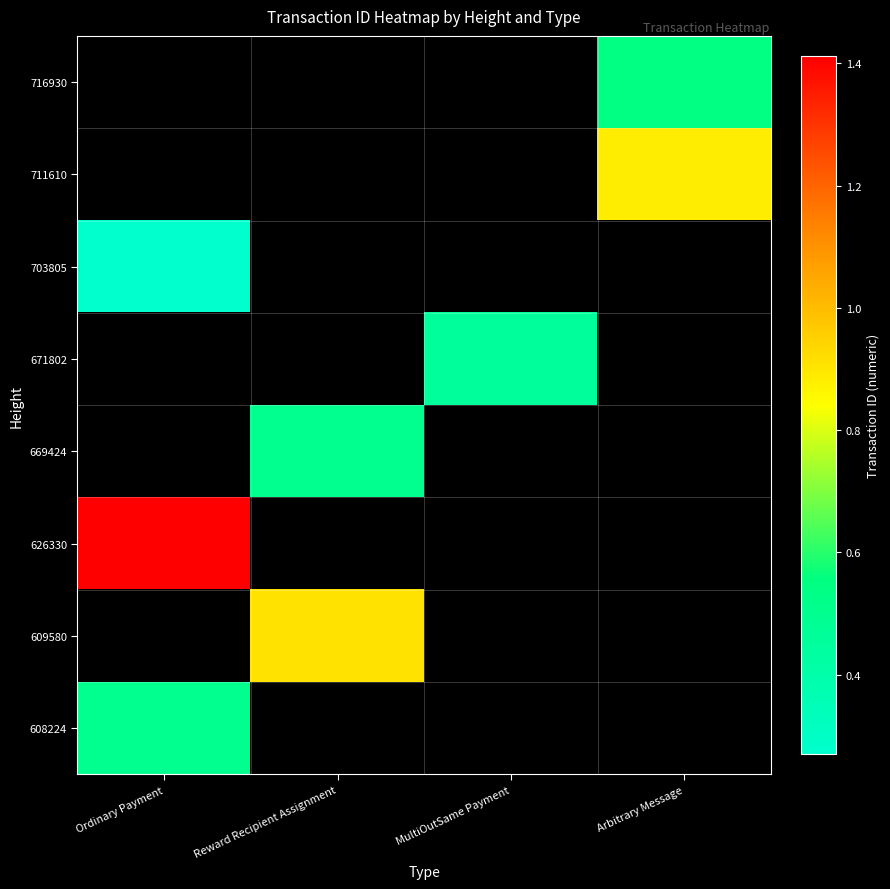

Is it true that 711610 equals 8845876096395120640.0 at Arbitrary Message?

True